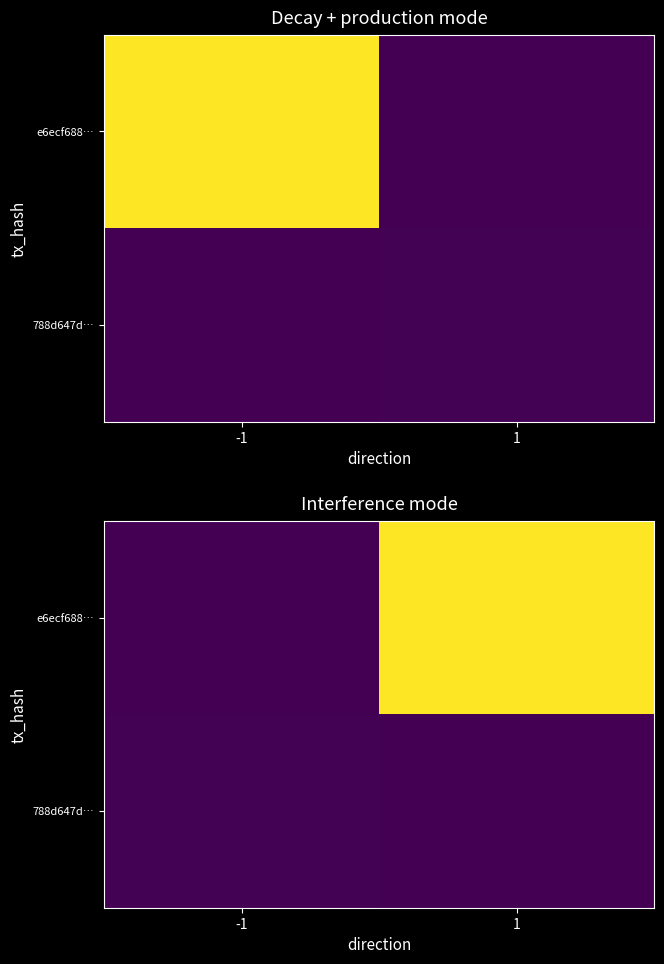

Count the number of data series in this chart.

2